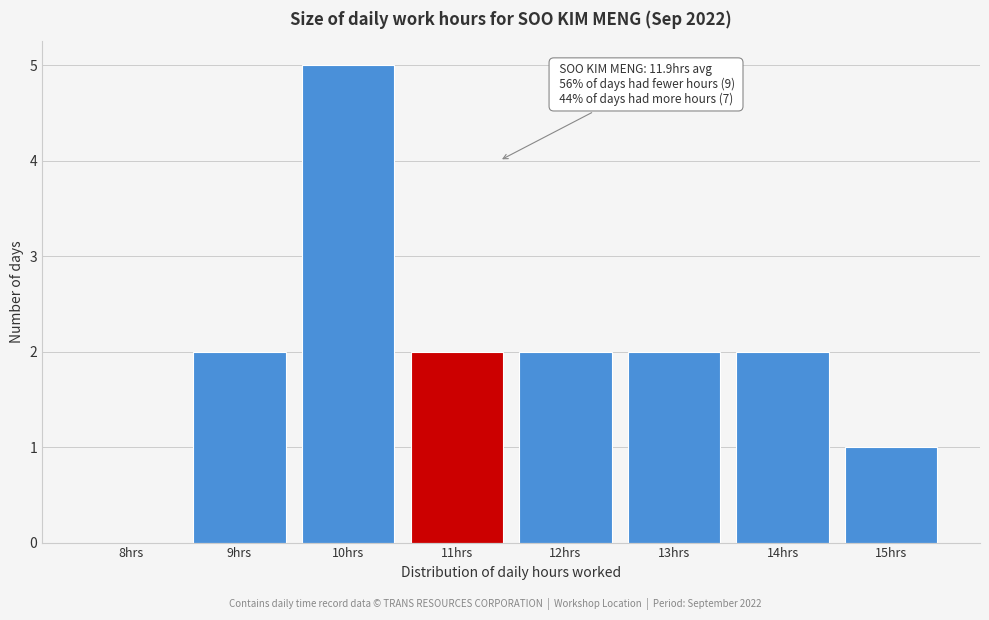

Reading left to right, what are all the values shown in this chart?

8hrs=0	9hrs=2	10hrs=5	11hrs=2	12hrs=2	13hrs=2	14hrs=2	15hrs=1